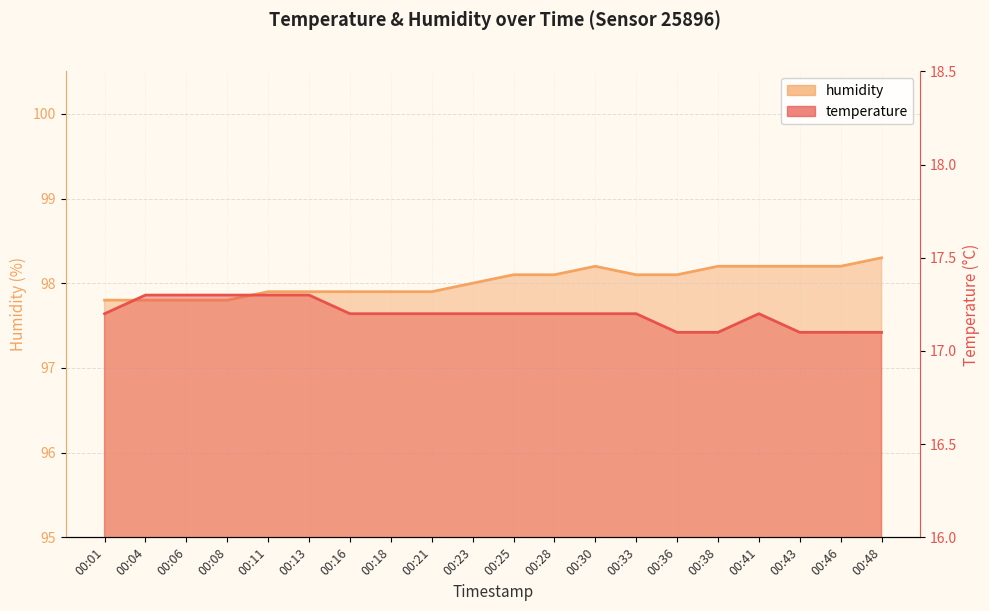

What is the minimum value for humidity?

97.8